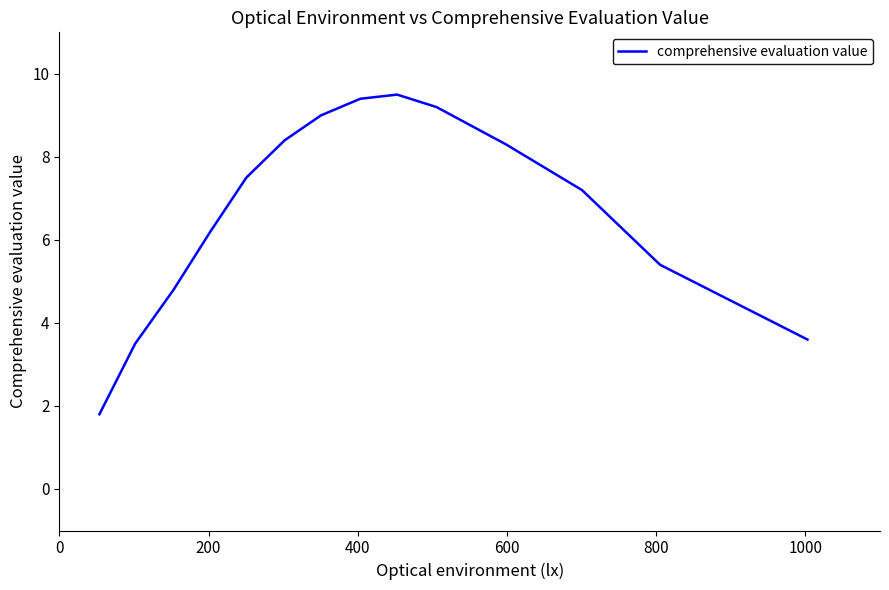

What is the greatest value displayed?

9.5